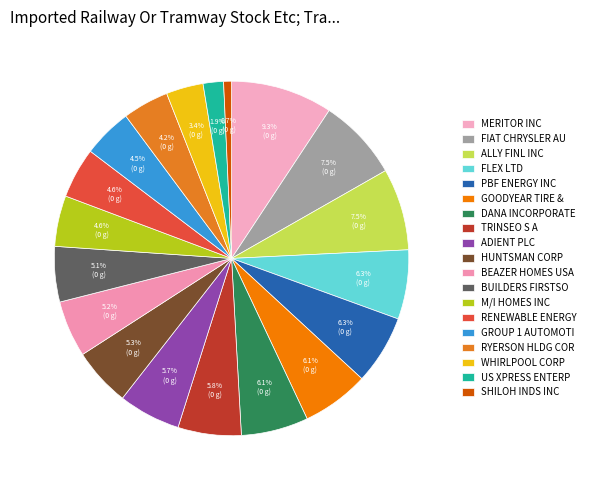

Does any single category account for the majority?

No